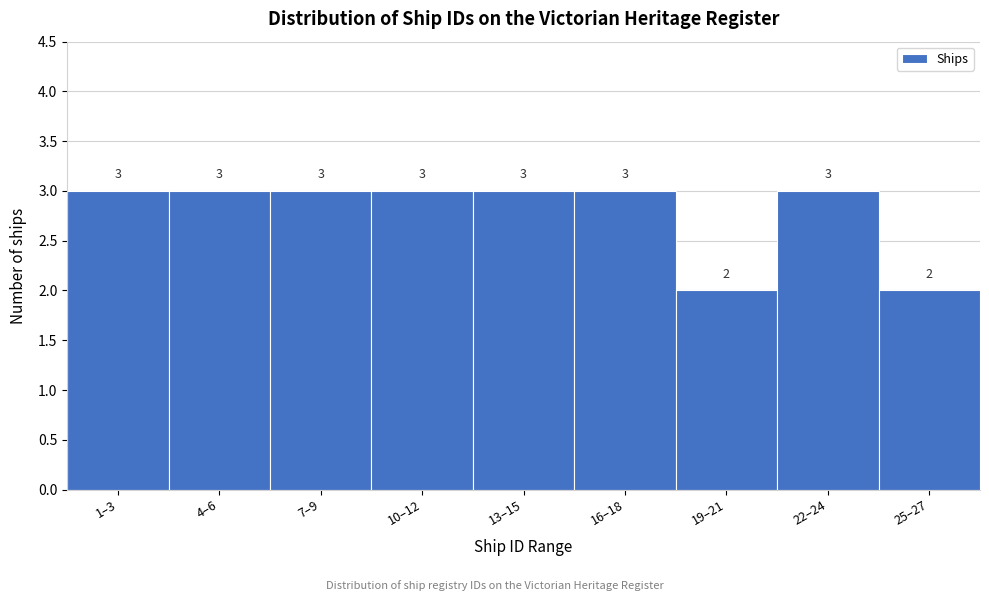

Reading right to left, transcribe all the data shown in this chart.

25–27=2	22–24=3	19–21=2	16–18=3	13–15=3	10–12=3	7–9=3	4–6=3	1–3=3